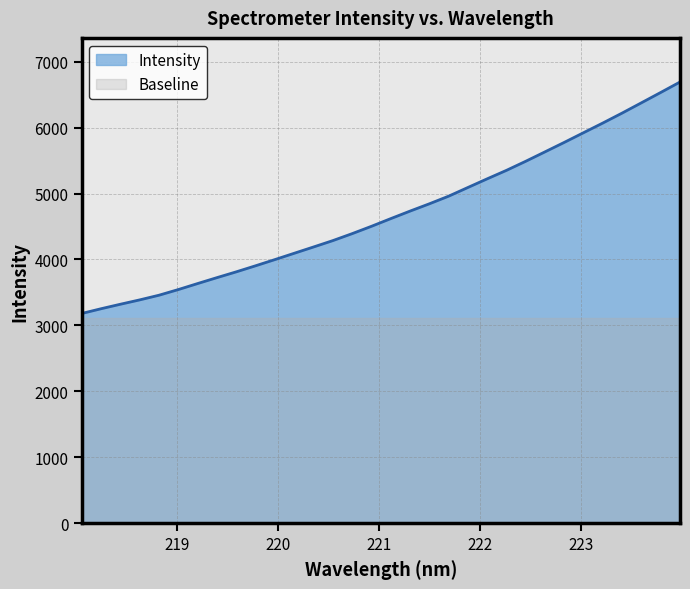

What is the label of the 6th point from the right?

223.0264